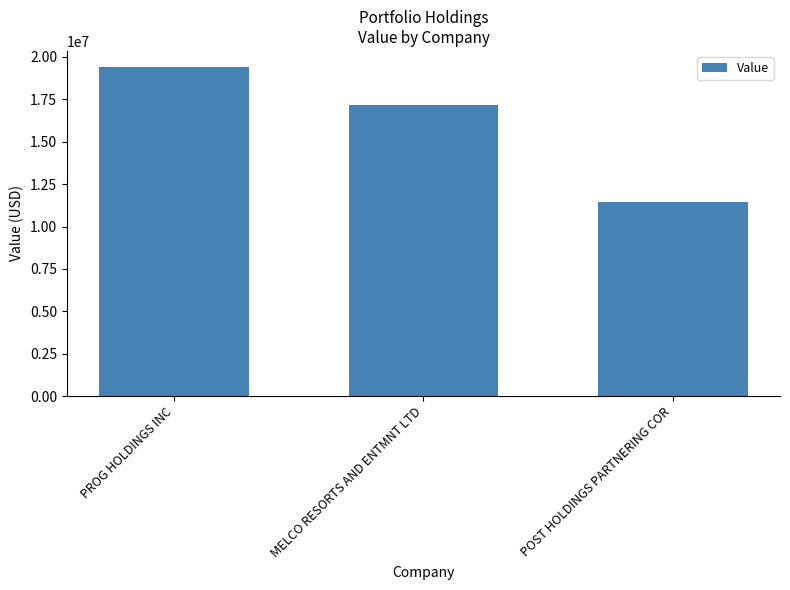

Rank the categories by value from highest to lowest.

PROG HOLDINGS INC, MELCO RESORTS AND ENTMNT LTD, POST HOLDINGS PARTNERING COR